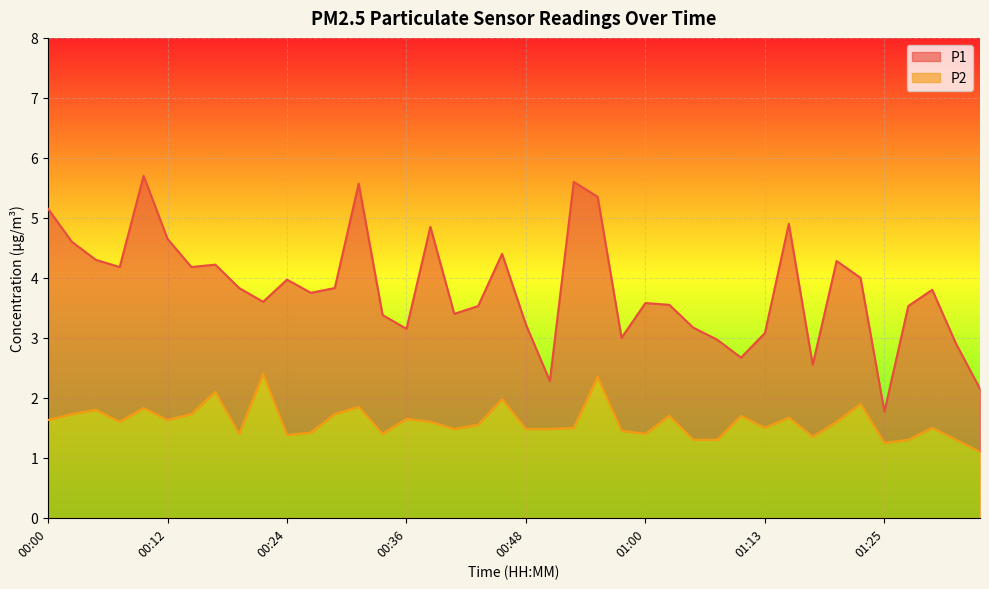

How many lines are shown in the chart?

2